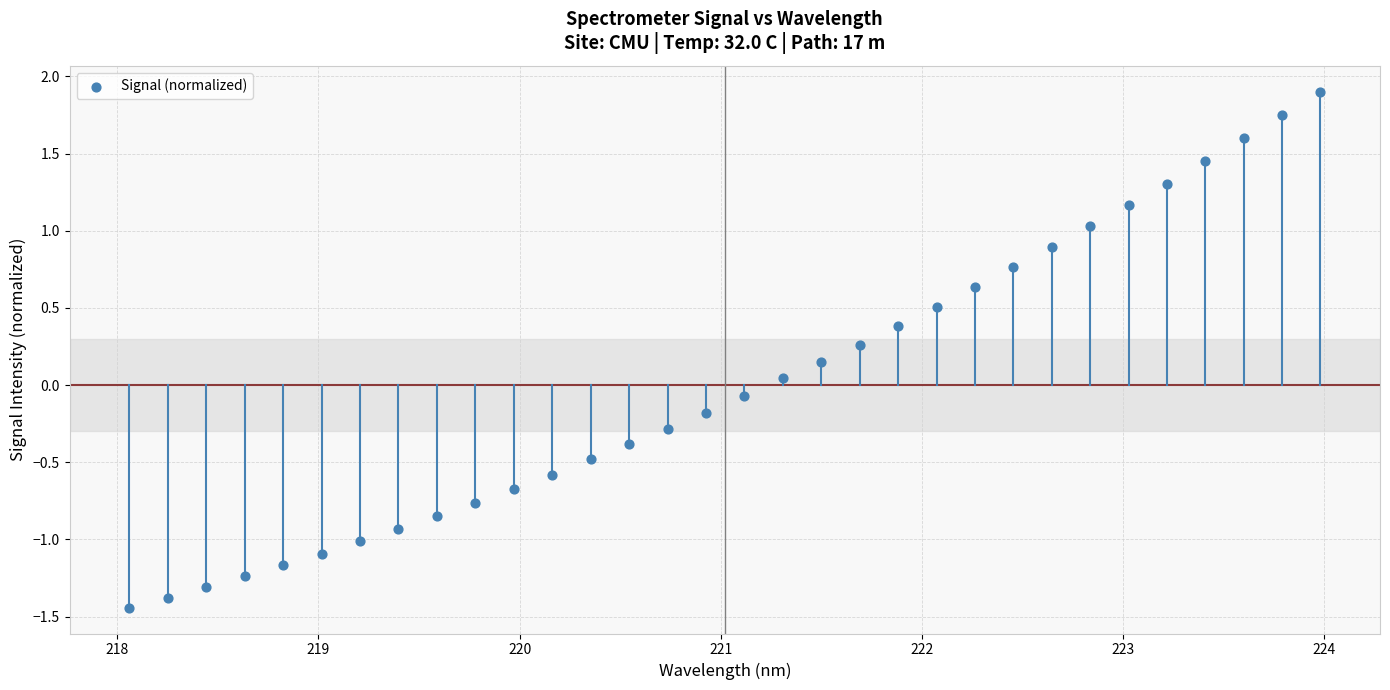

What is the range of Y values (max minus min)?

3.3